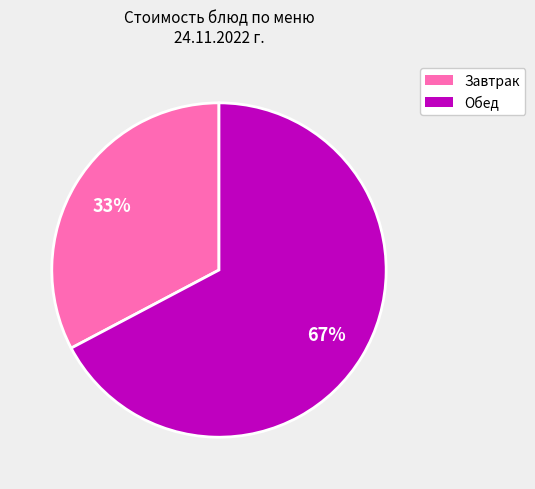

Which slice is the largest?

Обед